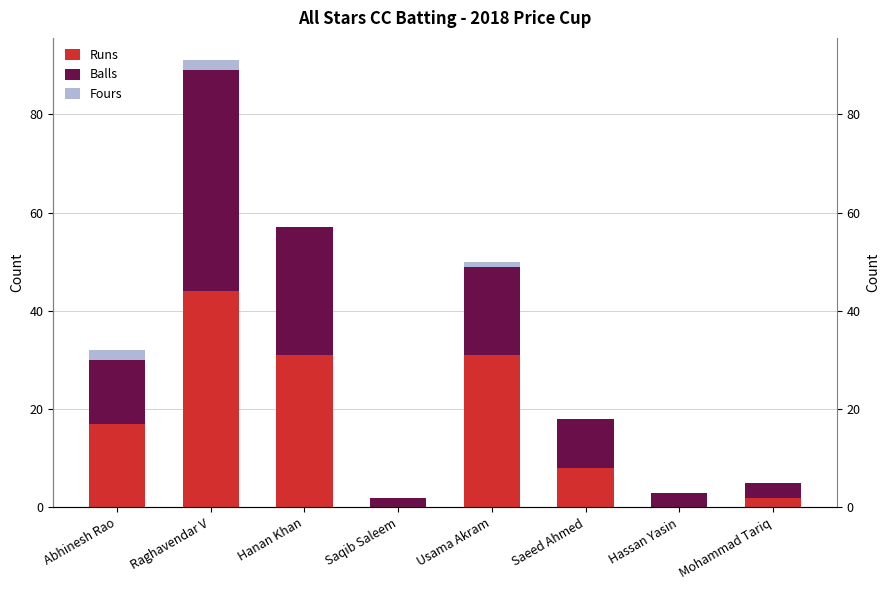

What is the average value of the Fours series?

1